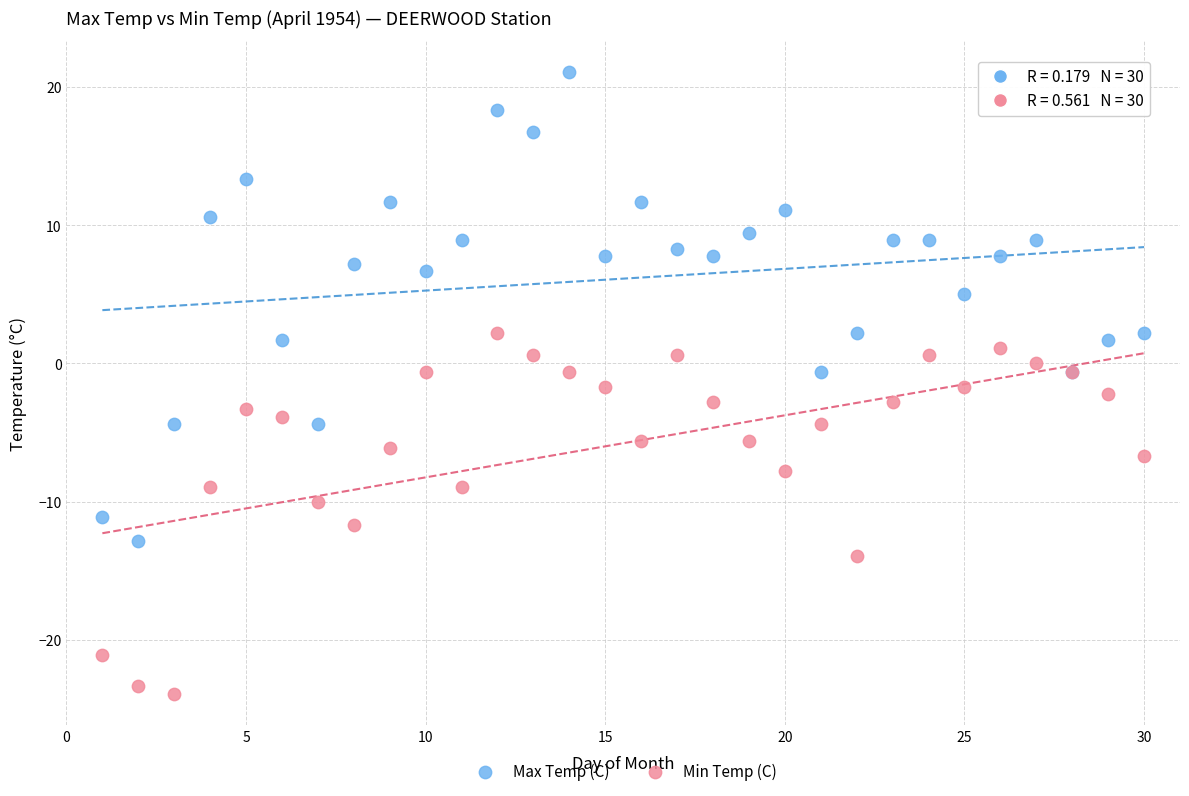

In the Max Temp (C) series, what Y value is closest to 4?

5.0